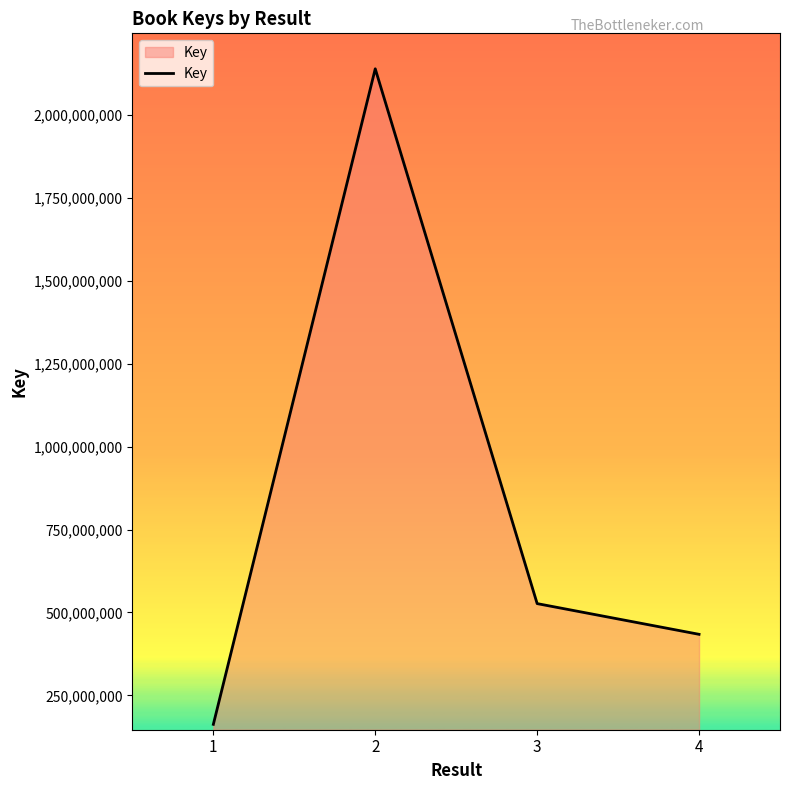

How many interior local peaks (higher than both neighbors) does the data have?

1